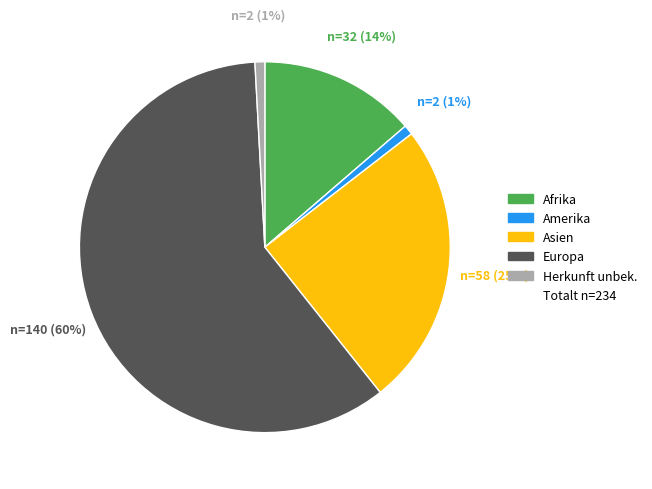

What is the largest slice in the pie chart?

Europa